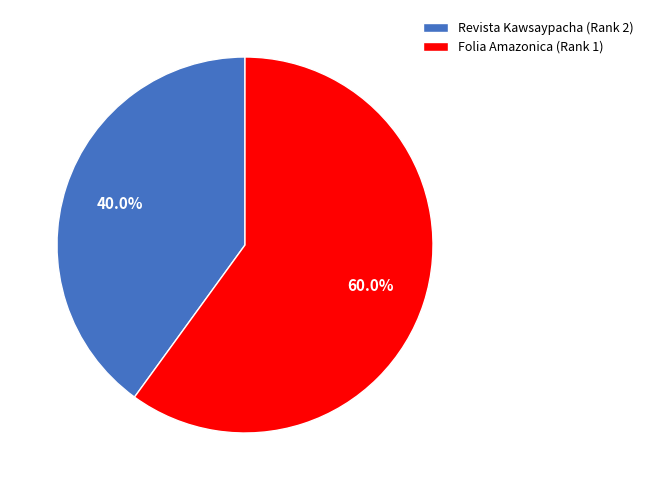

Which has a higher value, Revista Kawsaypacha (Rank 2) or Folia Amazonica (Rank 1)?

Folia Amazonica (Rank 1)